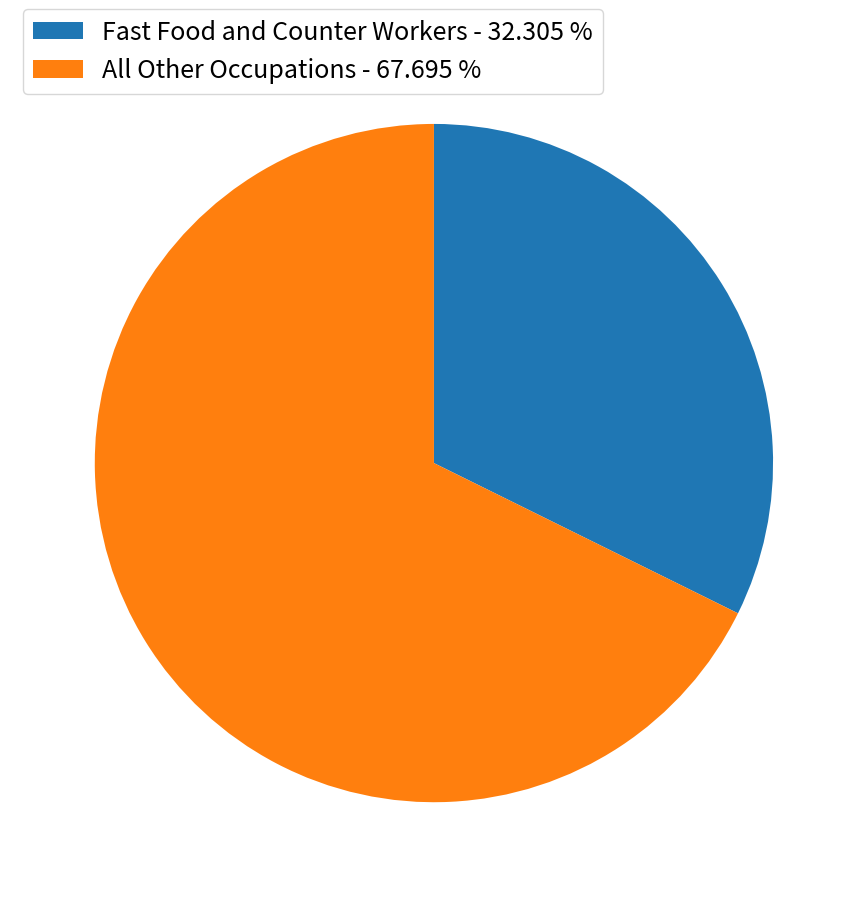

Which slice is the largest?

All Other Occupations - 67.695 %